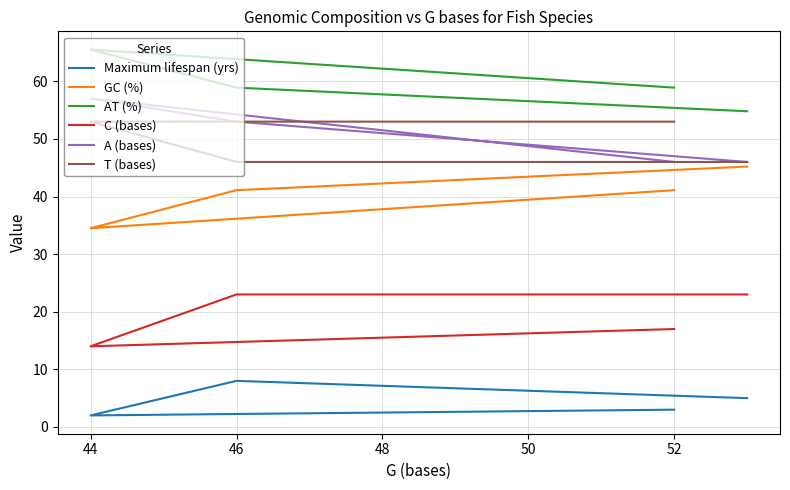

At which label does A (bases) first exceed 53?

44